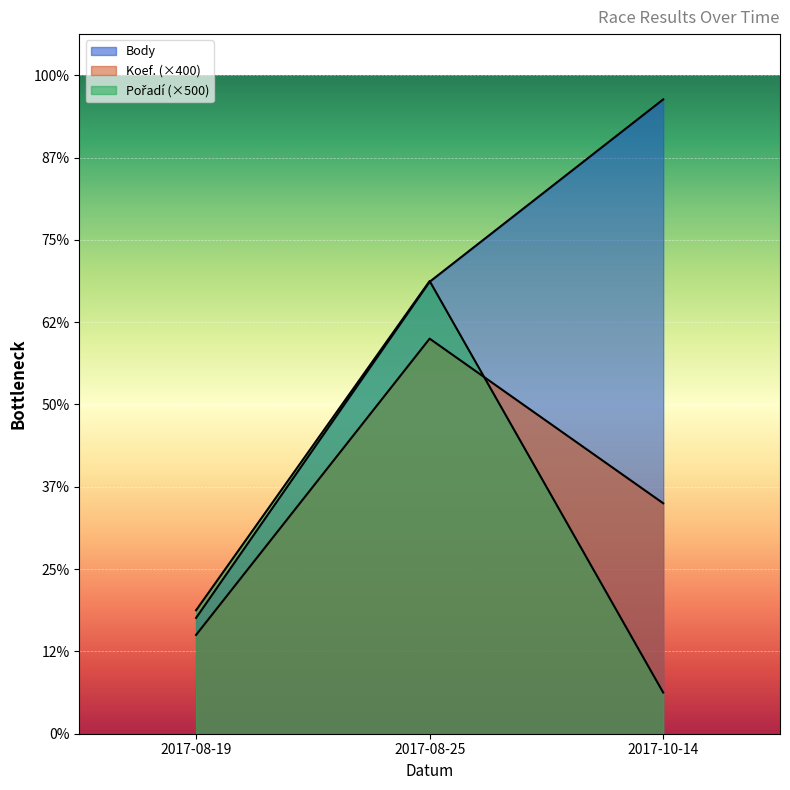

How many series are shown in this chart?

3